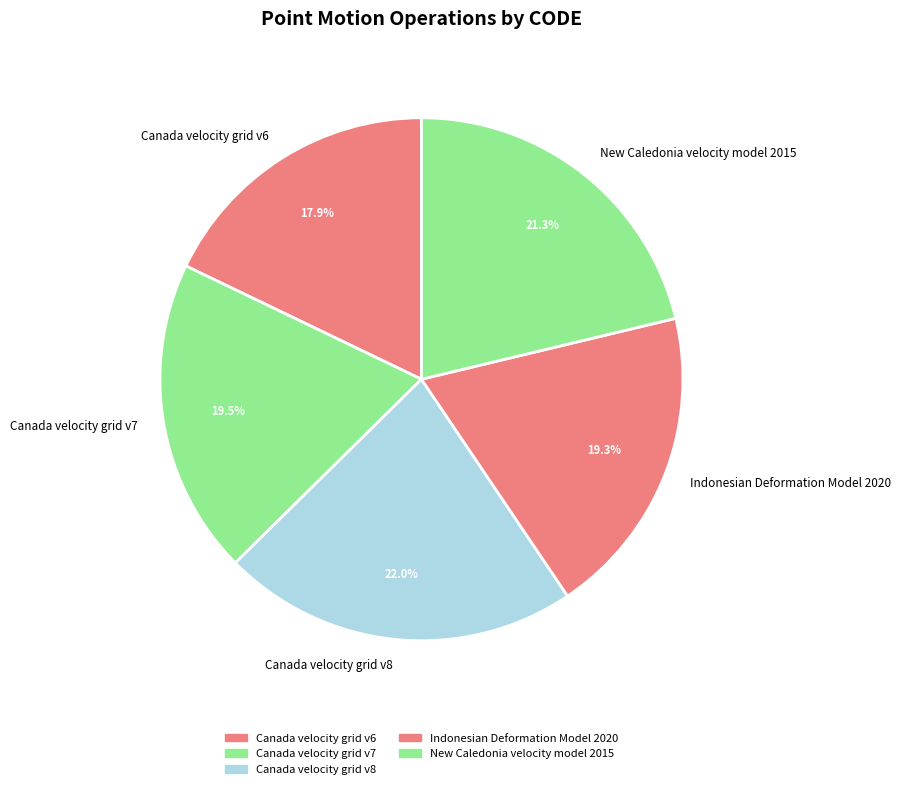

The Canada velocity grid v6 slice represents 18% of the pie. True or false?

True